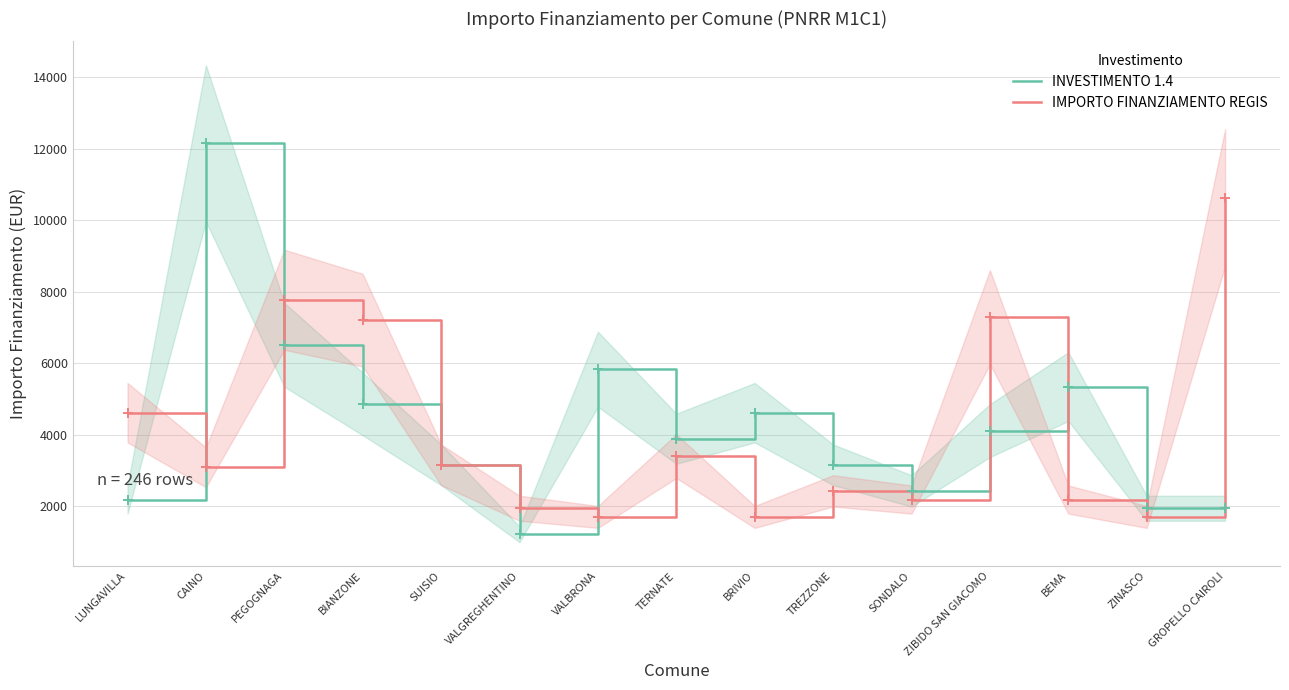

Where is the first local maximum for INVESTIMENTO 1.4?

CAINO